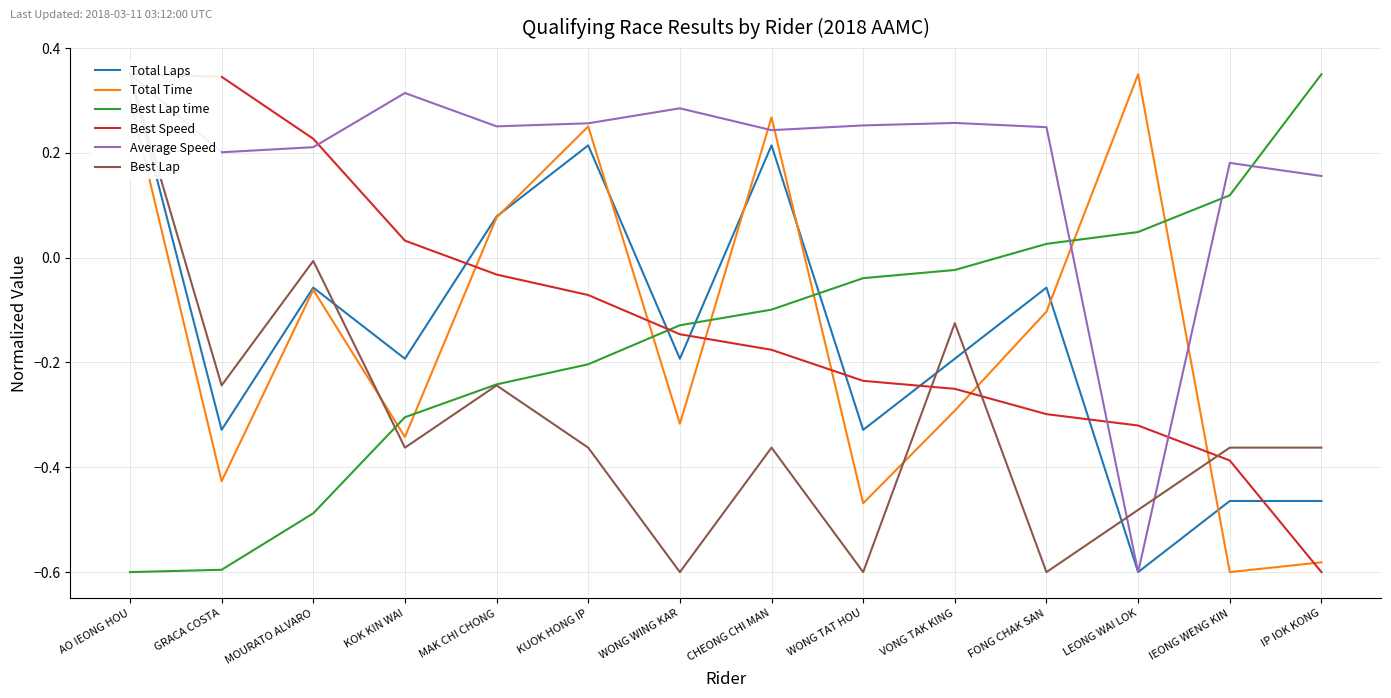

What is the total value across all series at KOK KIN WAI?

-0.9